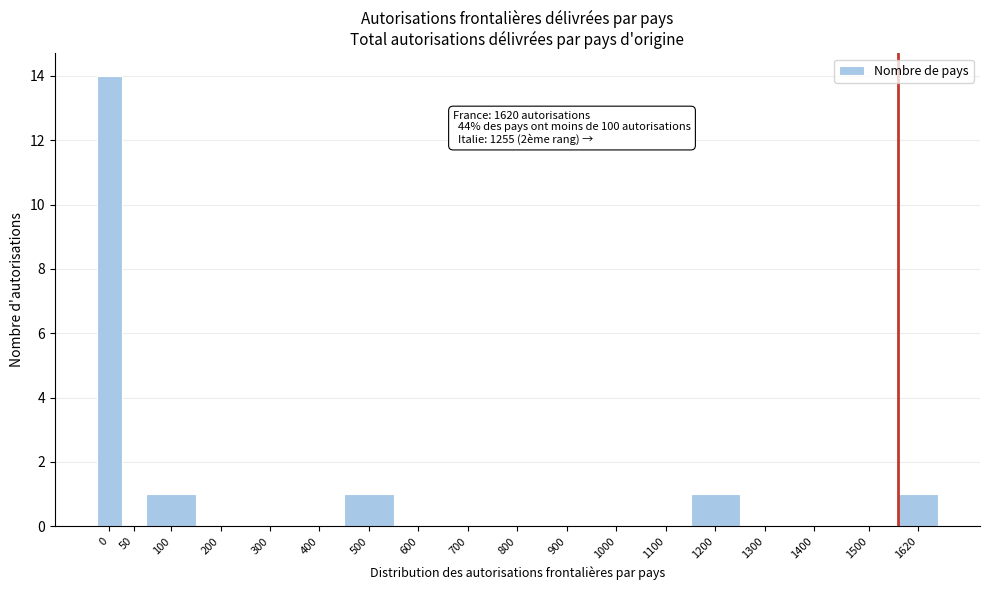

Reading left to right, what are all the values shown in this chart?

0=14	50=0	100=1	200=0	300=0	400=0	500=1	600=0	700=0	800=0	900=0	1000=0	1100=0	1200=1	1300=0	1400=0	1500=0	1620=1